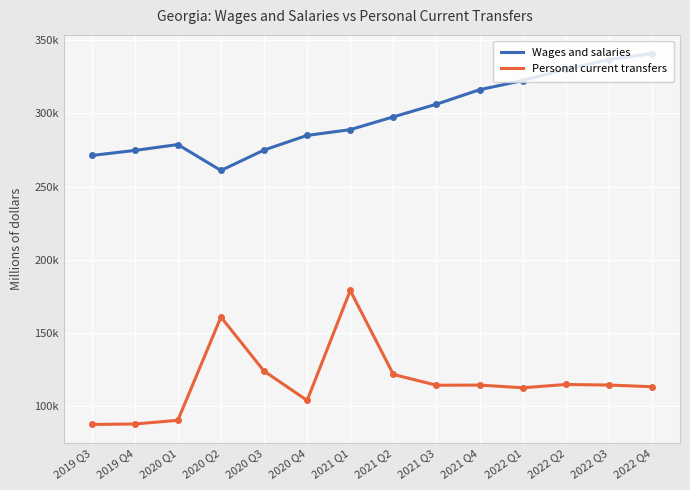

What are all the series names shown in the legend?

Wages and salaries, Personal current transfers